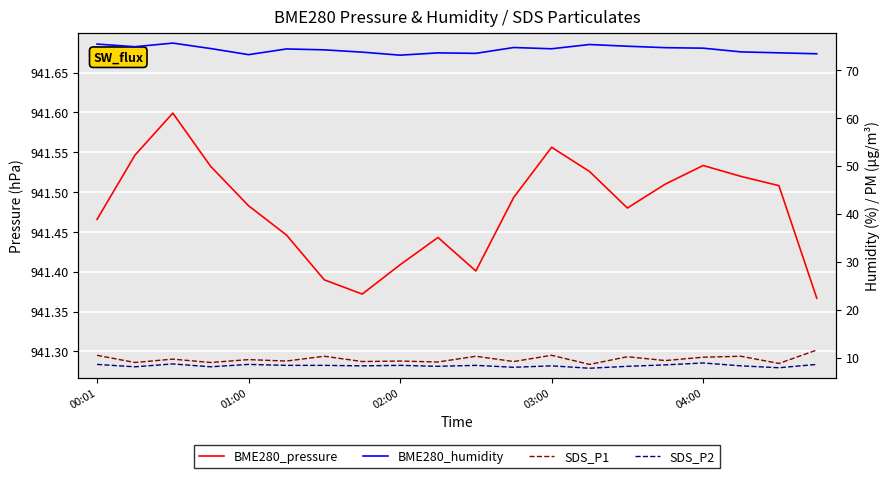

Is it true that BME280_pressure equals 1612.3 at 01:00?

False